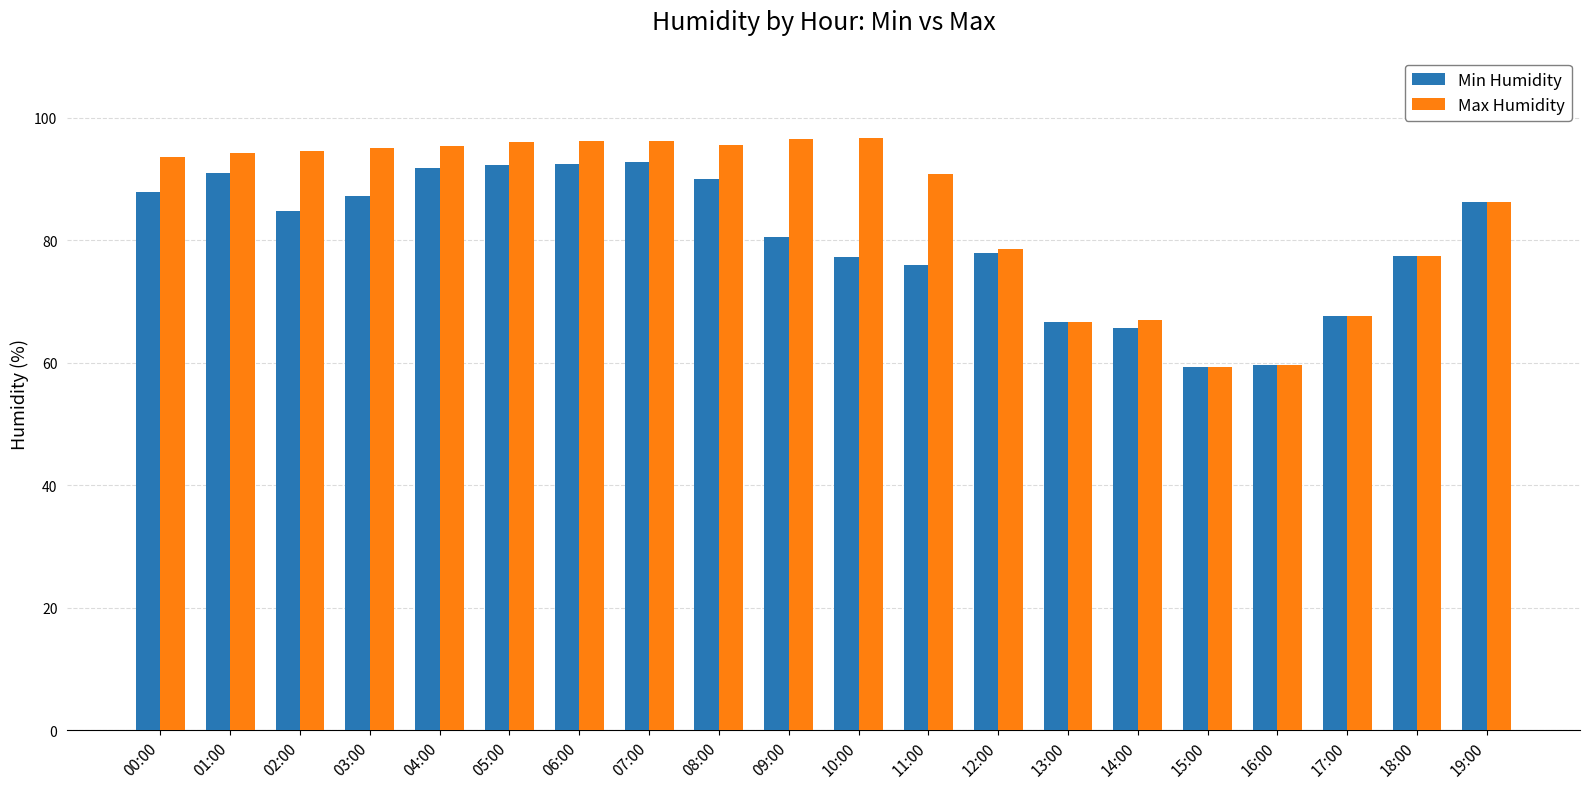

What is the difference between the maximum and minimum values in the Max Humidity series?

37.5